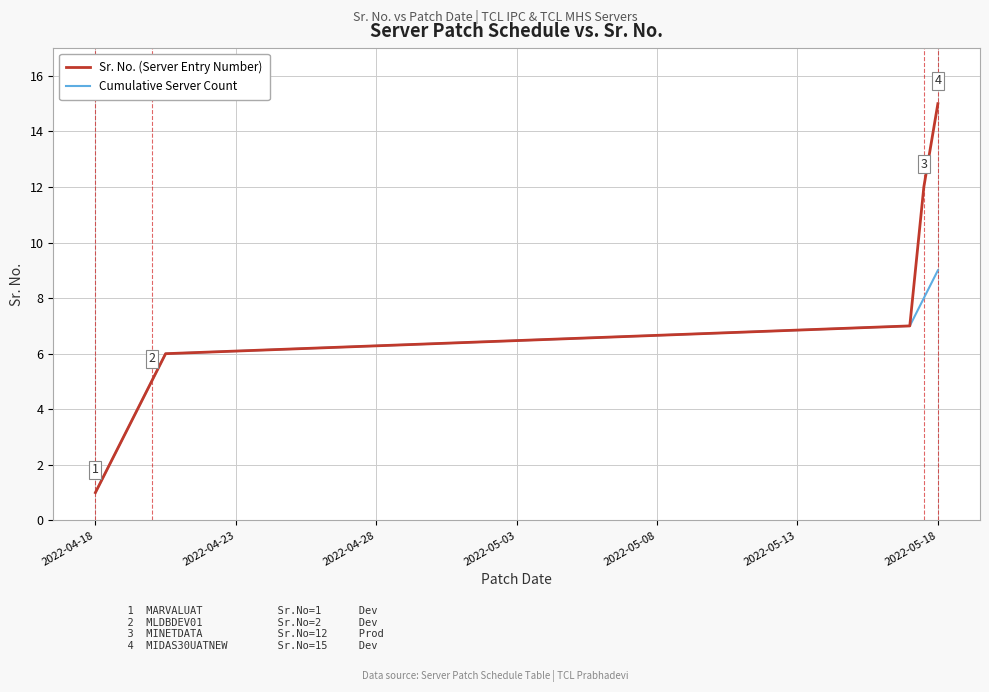

True or false: Cumulative Server Count and Sr. No. (Server Entry Number) cross at least once.

False